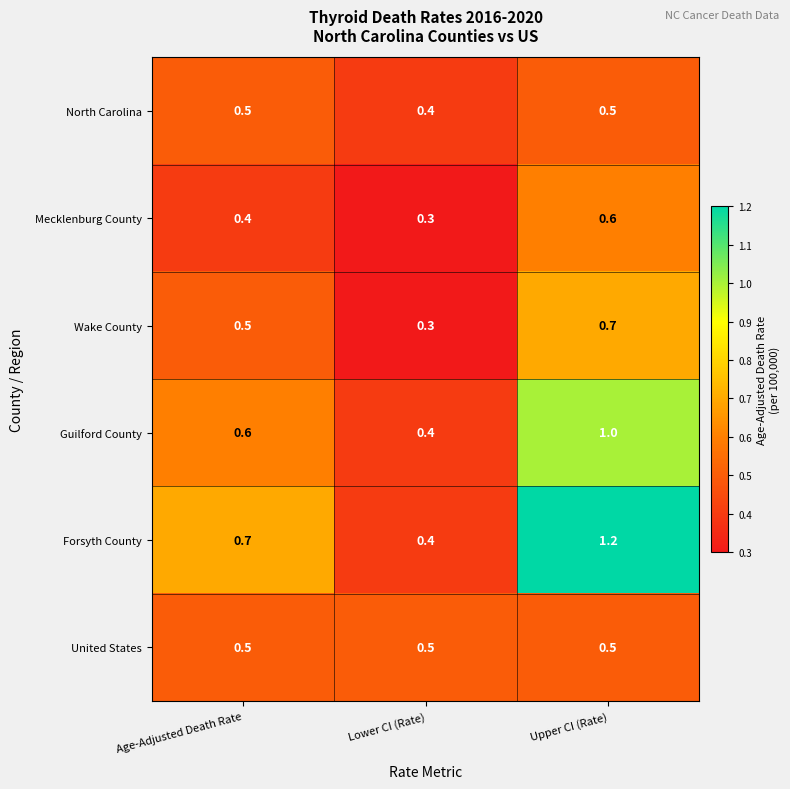

What is the sum of all North Carolina values?

1.4